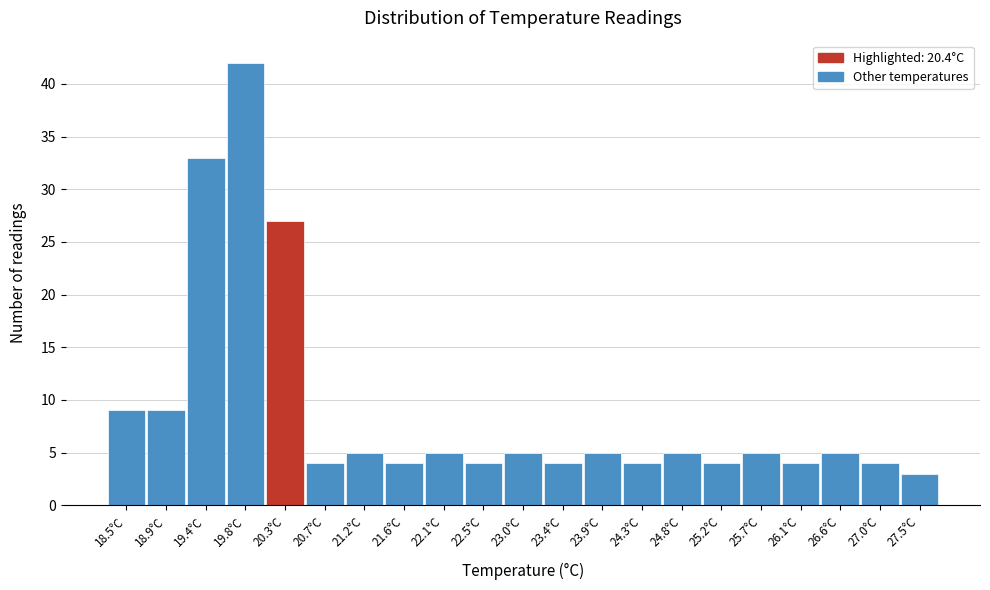

Reading left to right, list every bar in this chart as the range it spans on the x-axis followed by its height. Neither the bar edges nor the heights are printed on the chart, so give them approximately, as read against the axes.

18.275 to 18.725: 9
18.725 to 19.175: 9
19.175 to 19.625: 33
19.625 to 20.075: 42
20.075 to 20.525: 27
20.525 to 20.975: 4
20.975 to 21.425: 5
21.425 to 21.875: 4
21.875 to 22.325: 5
22.325 to 22.775: 4
22.775 to 23.225: 5
23.225 to 23.675: 4
23.675 to 24.125: 5
24.125 to 24.575: 4
24.575 to 25.025: 5
25.025 to 25.475: 4
25.475 to 25.925: 5
25.925 to 26.375: 4
26.375 to 26.825: 5
26.825 to 27.275: 4
27.275 to 27.725: 3